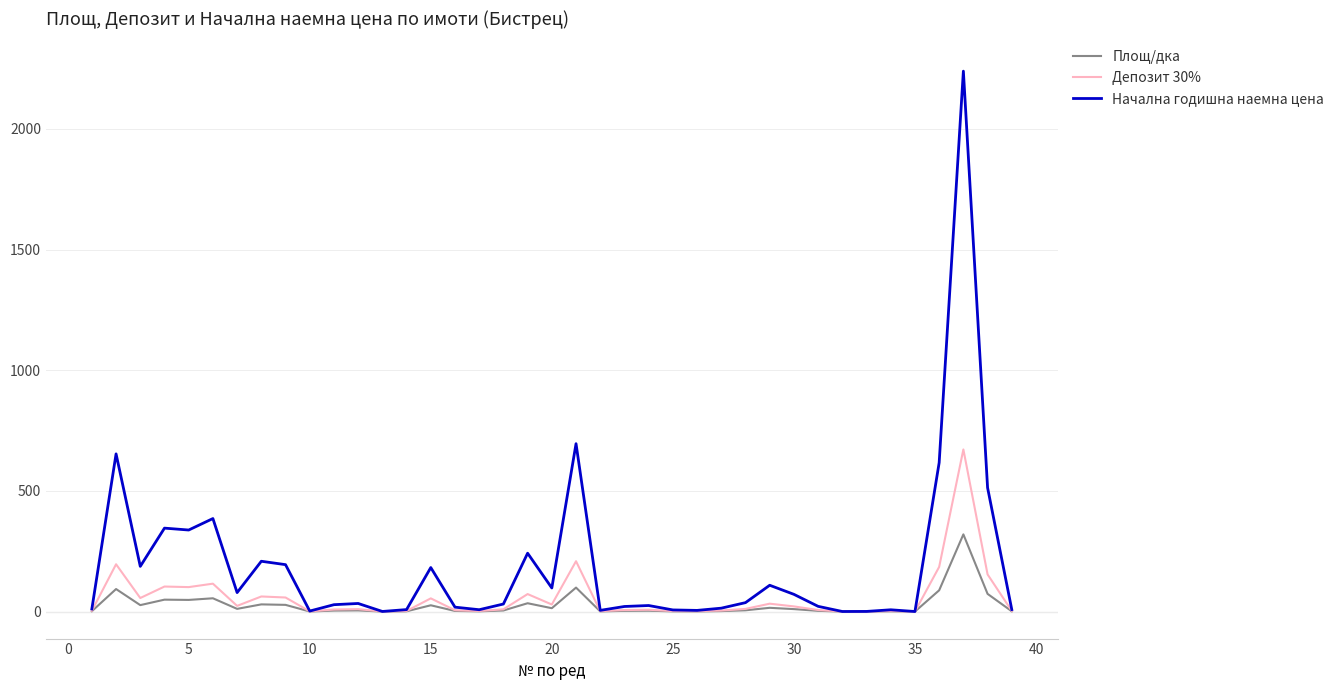

Rank the series by their maximum value, from highest to lowest.

Начална годишна наемна цена, Депозит 30%, Площ/дка